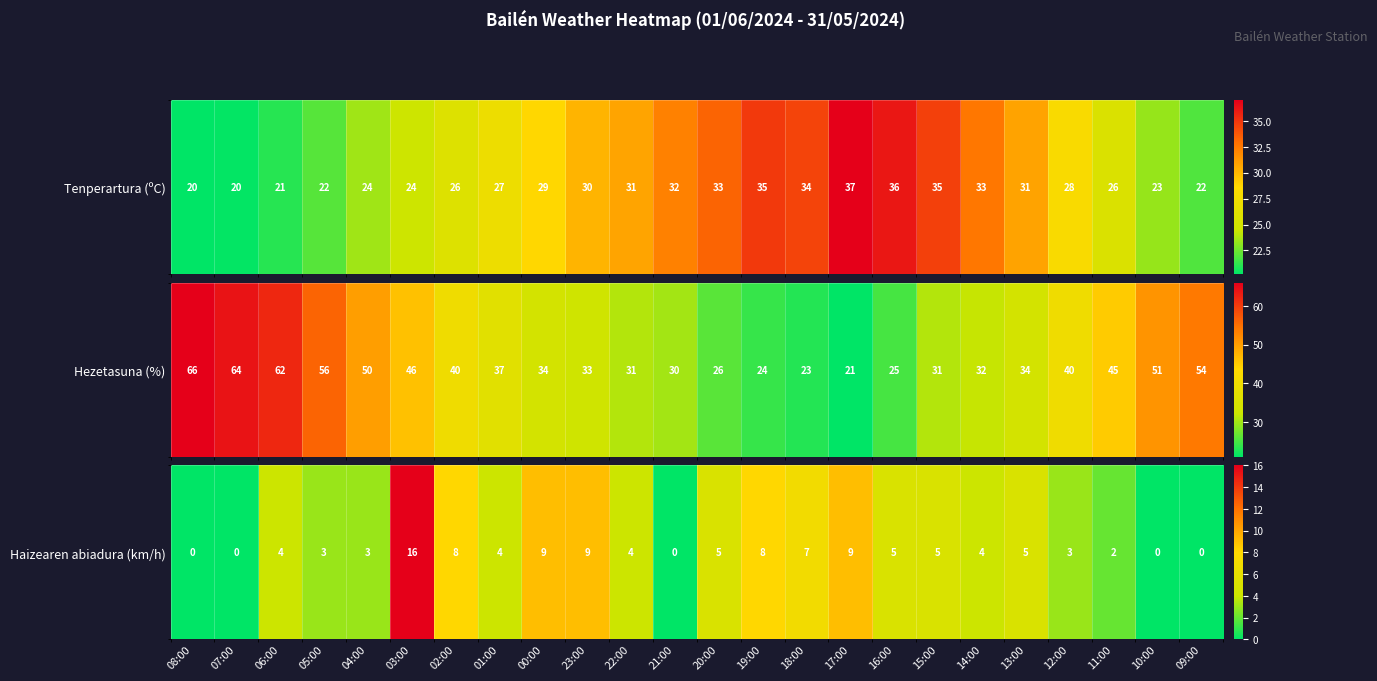

List the labels in order of value, largest first.

03:00, 00:00, 23:00, 17:00, 02:00, 19:00, 18:00, 20:00, 16:00, 15:00, 13:00, 06:00, 01:00, 22:00, 14:00, 05:00, 04:00, 12:00, 11:00, 08:00, 07:00, 21:00, 10:00, 09:00